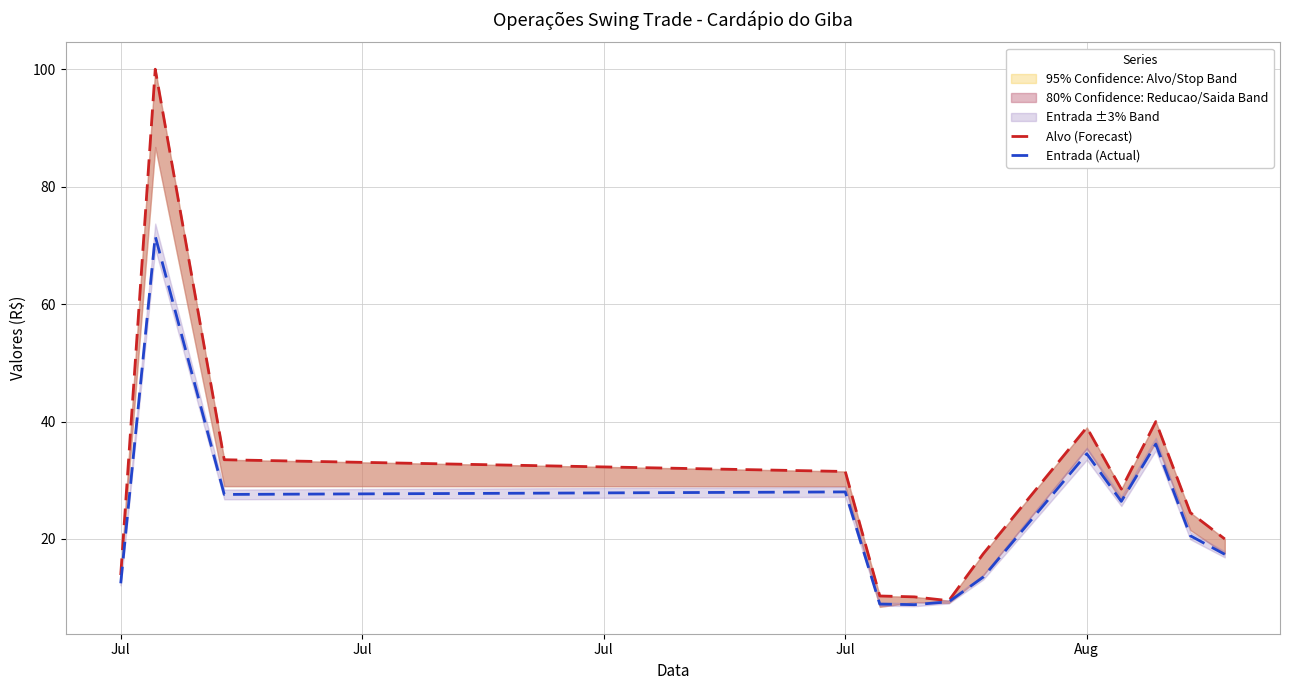

How many interior local valleys does the Alvo (Forecast) series have?

2